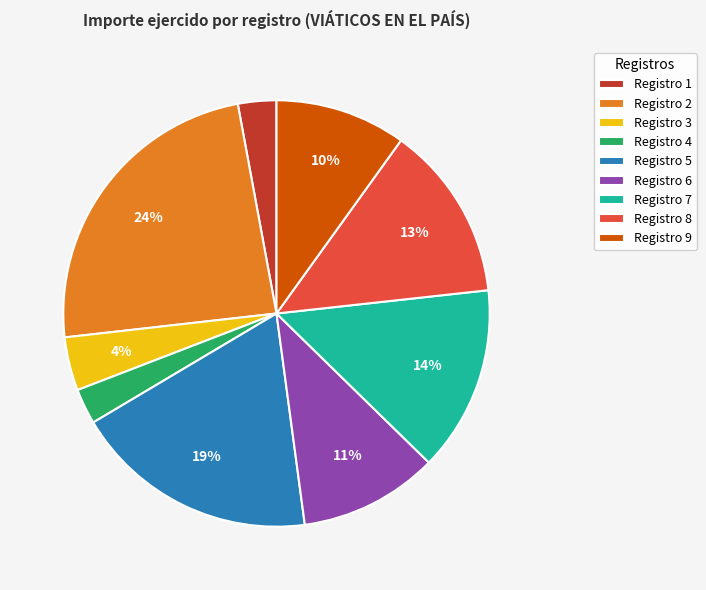

What is the largest slice in the pie chart?

Registro 2